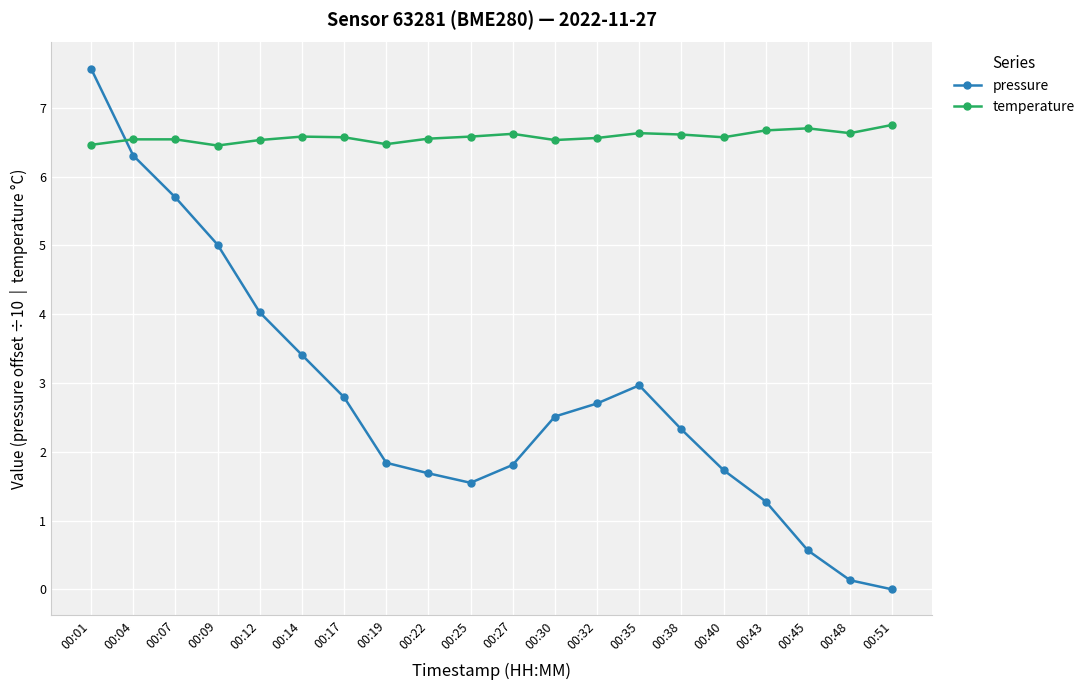

Which series has the largest total across all categories?

temperature